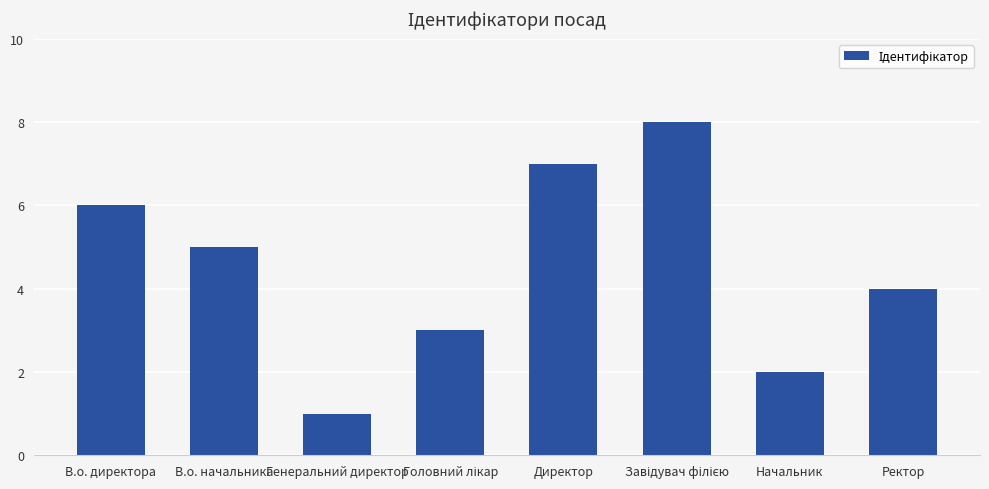

How many bars are there in total?

8